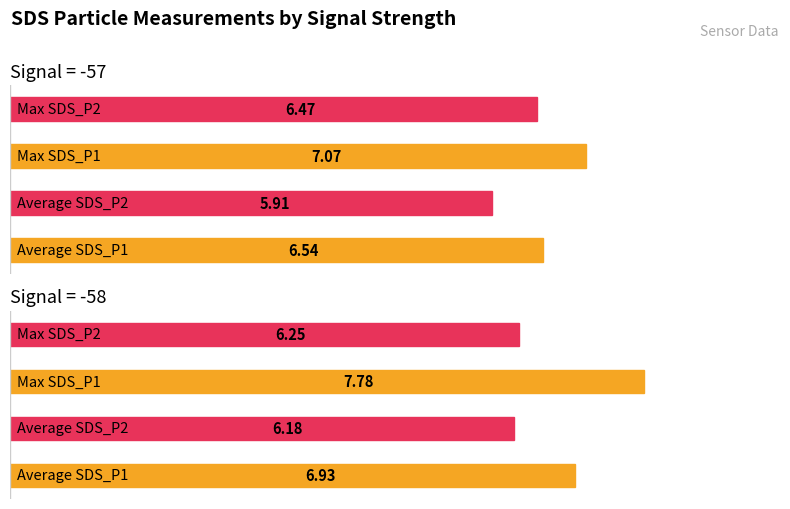

Rank the series by their maximum value, from lowest to highest.

SDS_P2, SDS_P1